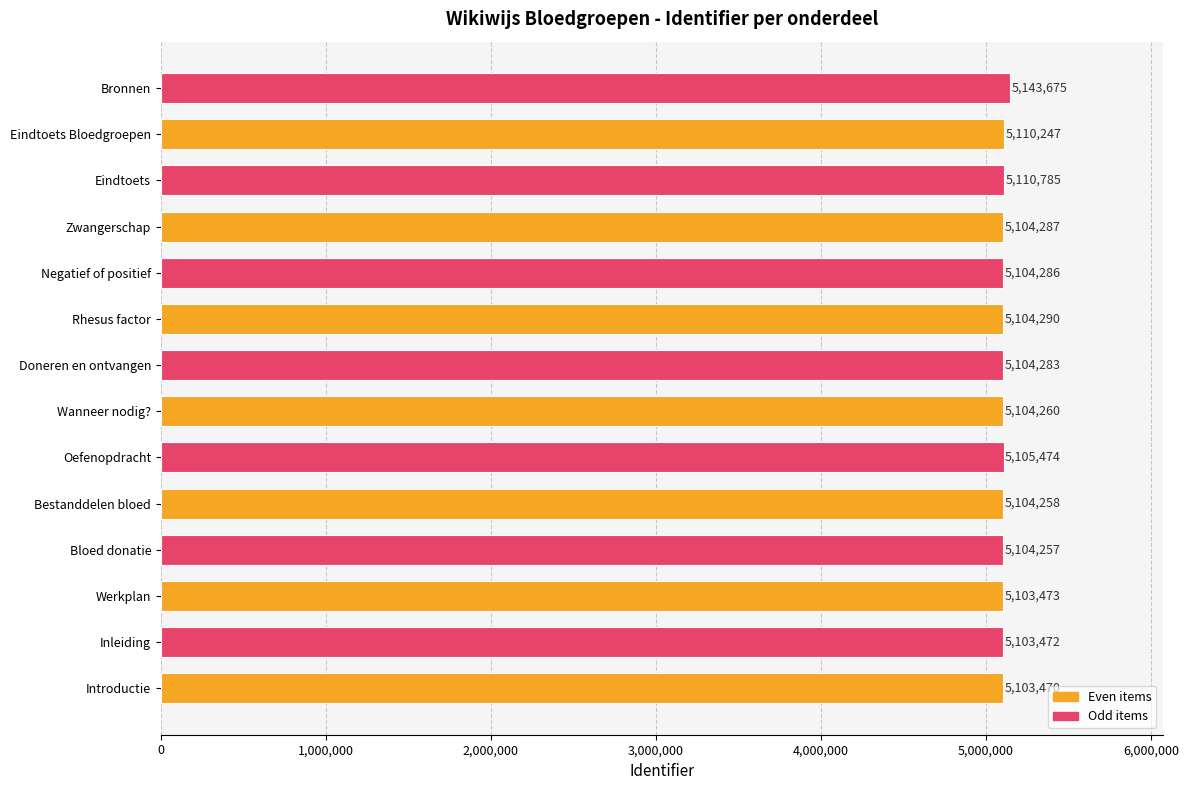

What is the average value?

5107894